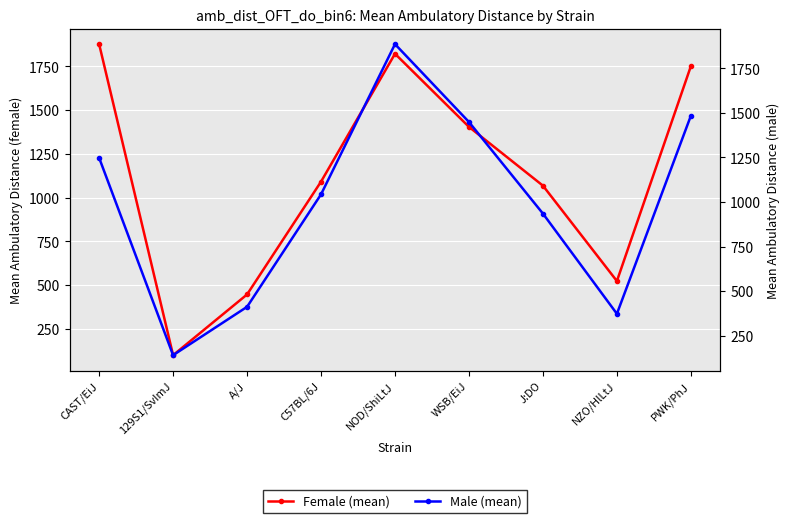

Which series changed the most between CAST/EiJ and WSB/EiJ?

Female (mean)